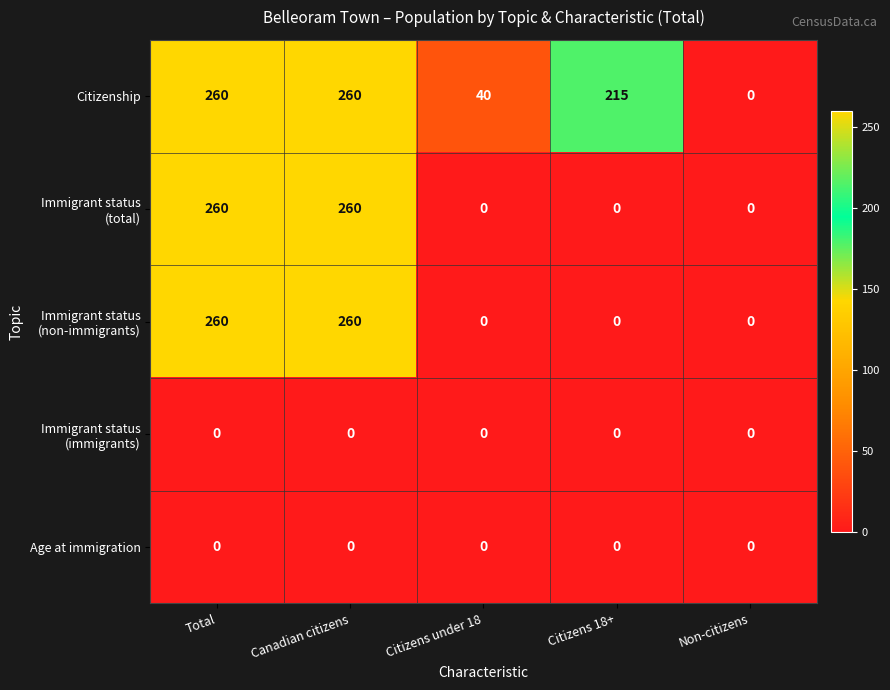

What is the sum of all Citizenship values?

775